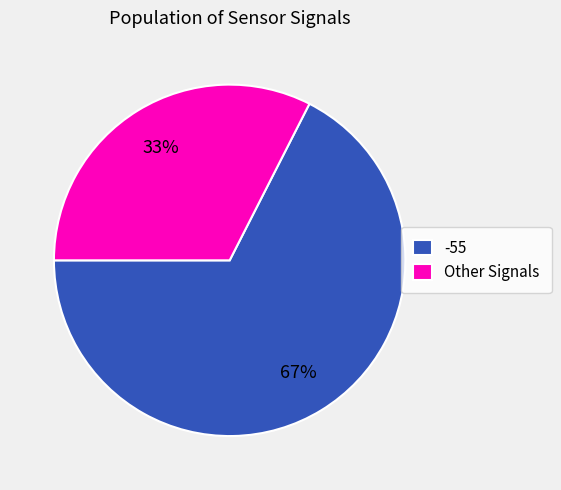

Does any single category account for the majority?

Yes